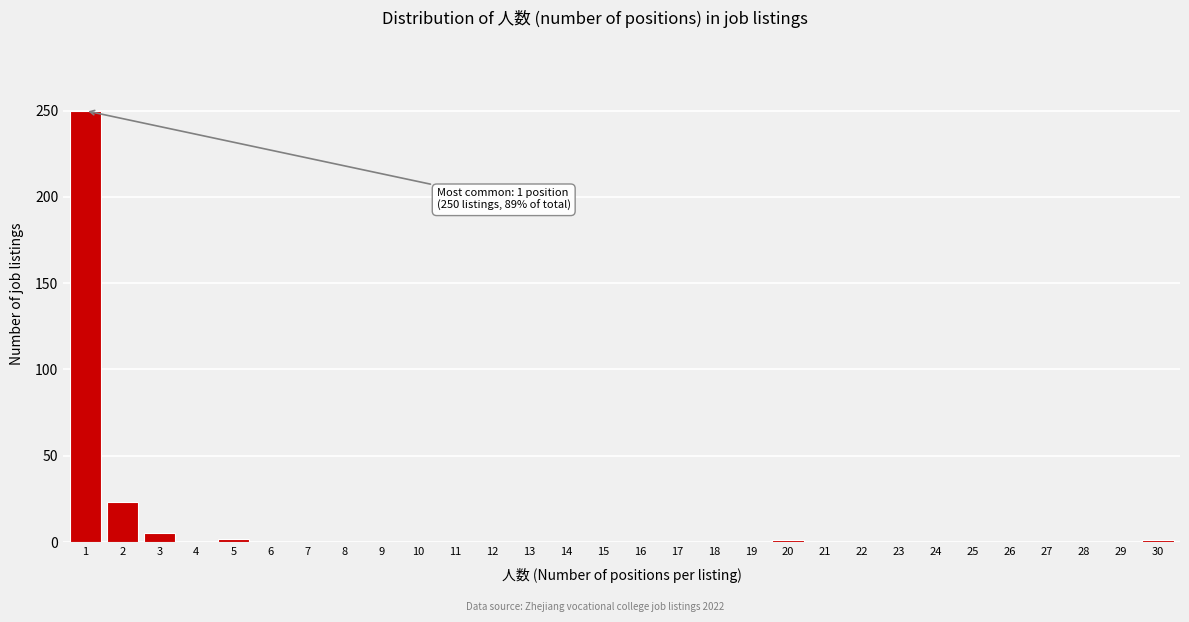

The value at 11 is 90. True or false?

False